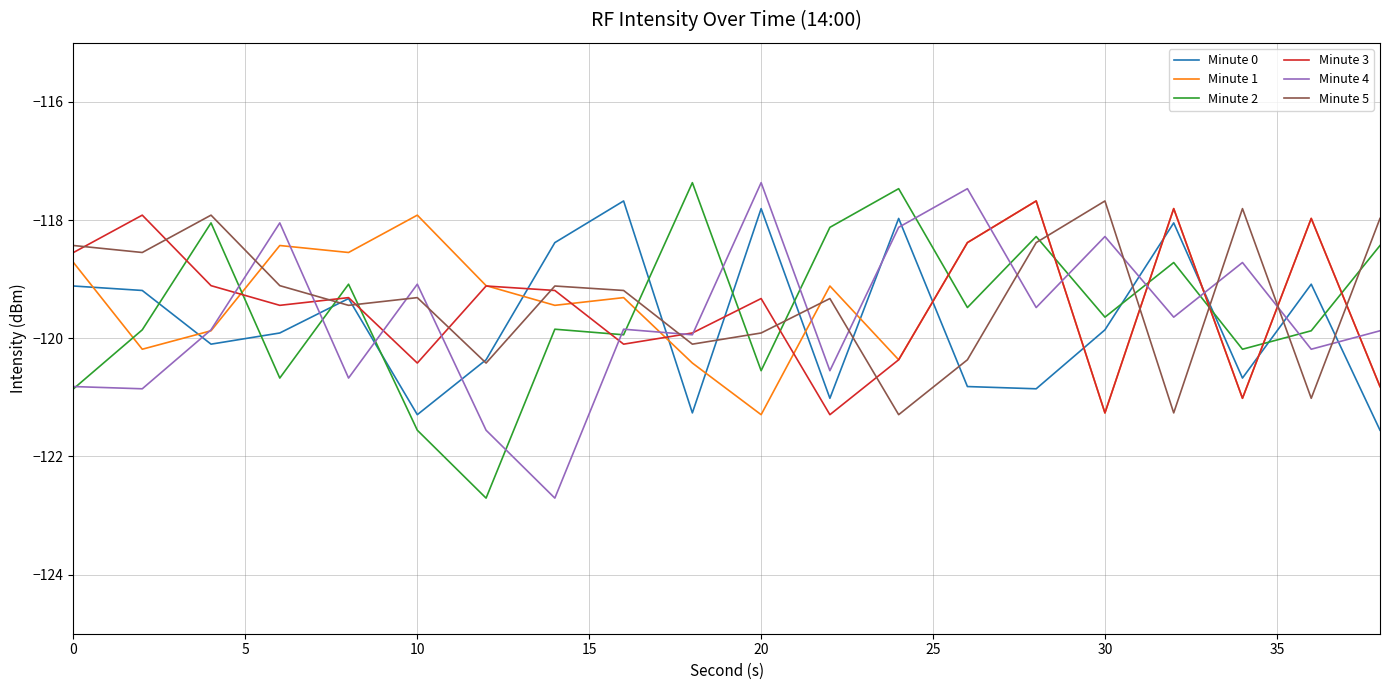

What is the minimum value shown in the chart?

-122.7